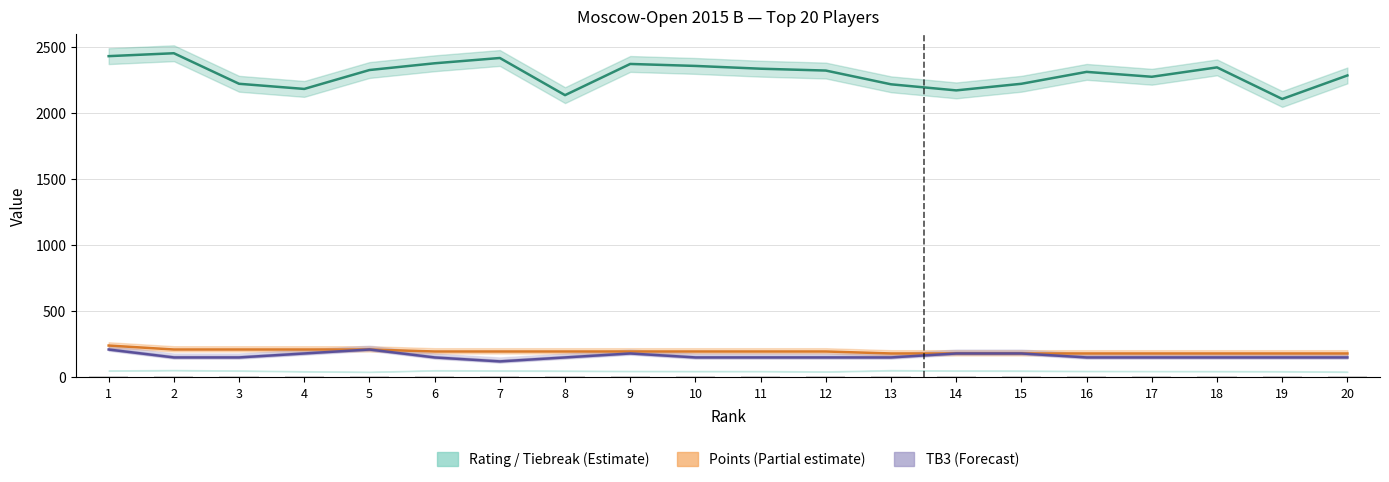

Is it true that TB2 bars (scaled) equals 12.9 at 1?

False